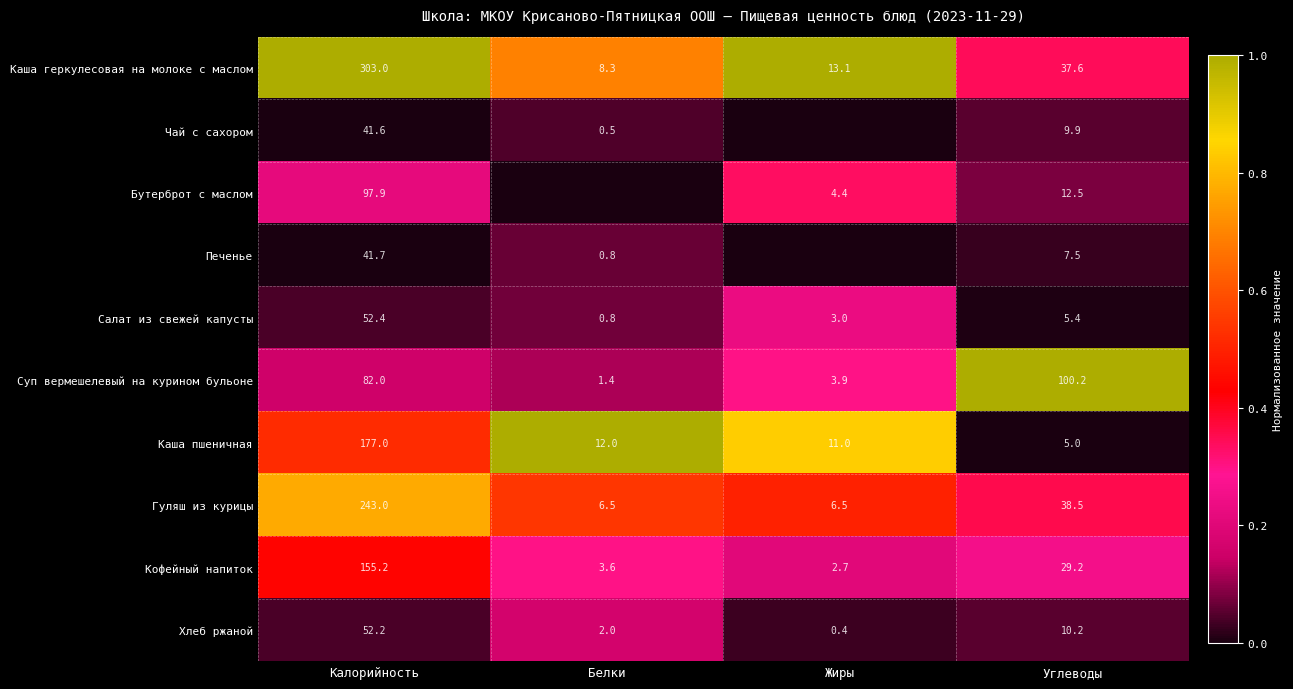

Is it true that Кофейный напиток equals 2.7 at Жиры?

True